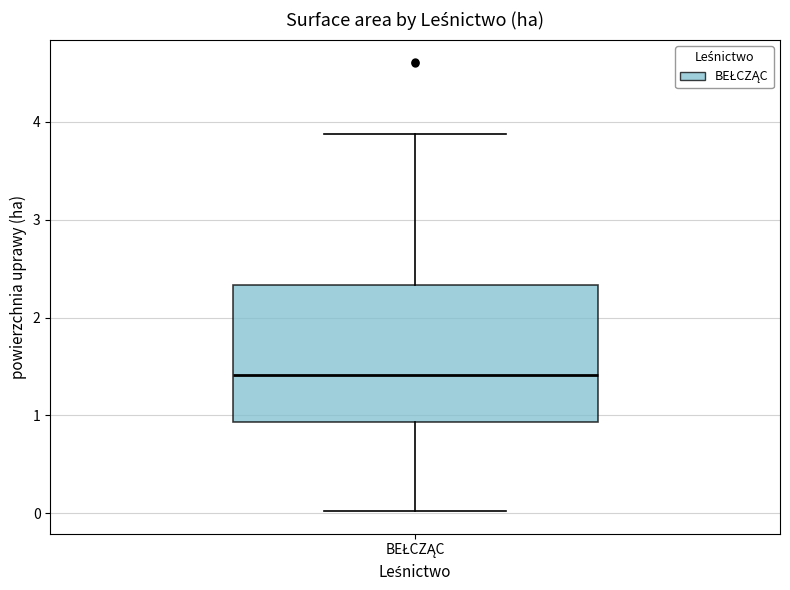

Where does the median line of the box for BEŁCZĄC sit on the y-axis? The values are not printed on the chart, so give them approximately, as read against the axis.

1.4